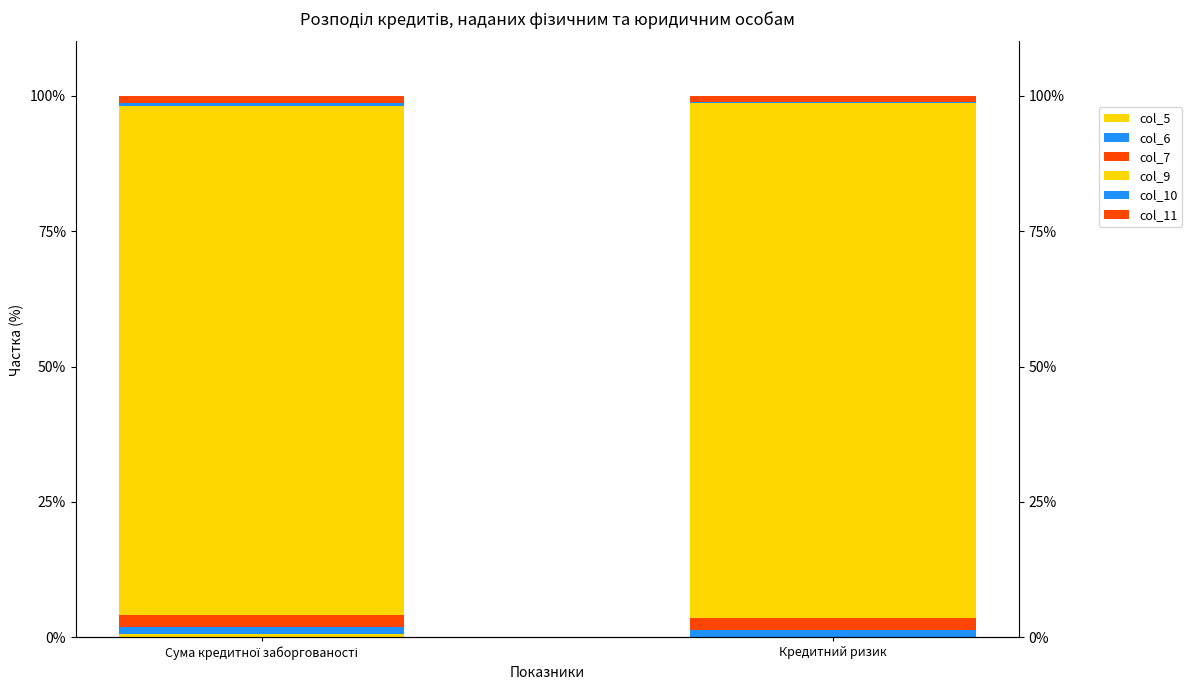

How many data points does each series have?

2